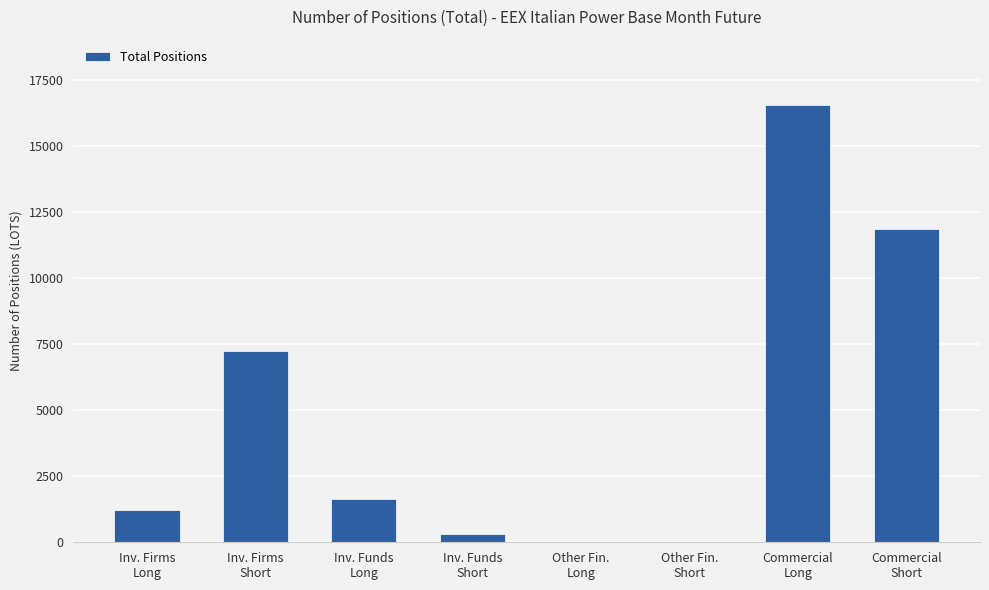

Are the bars horizontal?

No